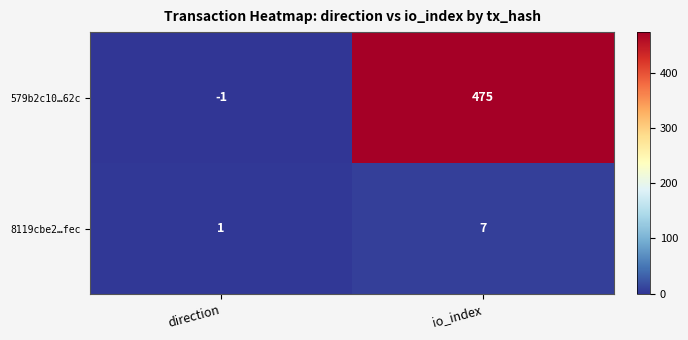

Reading left to right, what are all the values shown in this chart?

579b2c10…62c: direction=-1	io_index=475
8119cbe2…fec: direction=1	io_index=7